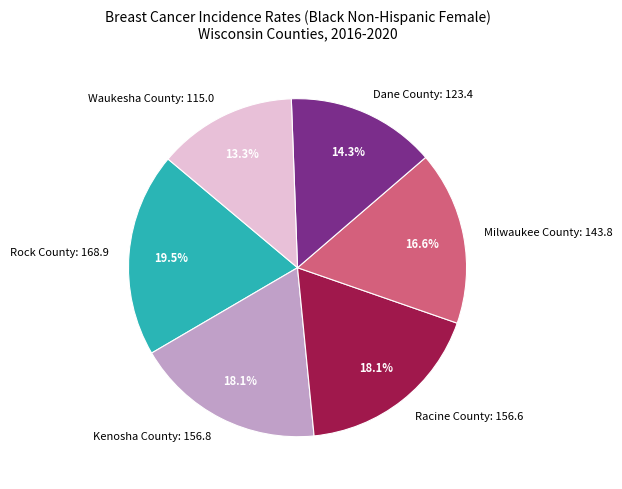

To the nearest percent, what is the difference between the largest and smallest slice percentages?

6%